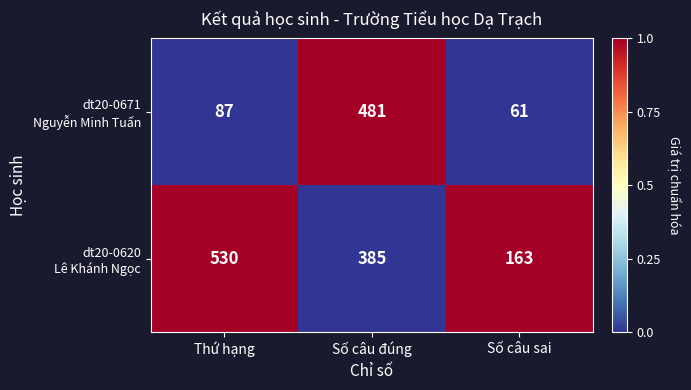

What is the greatest value displayed?

530